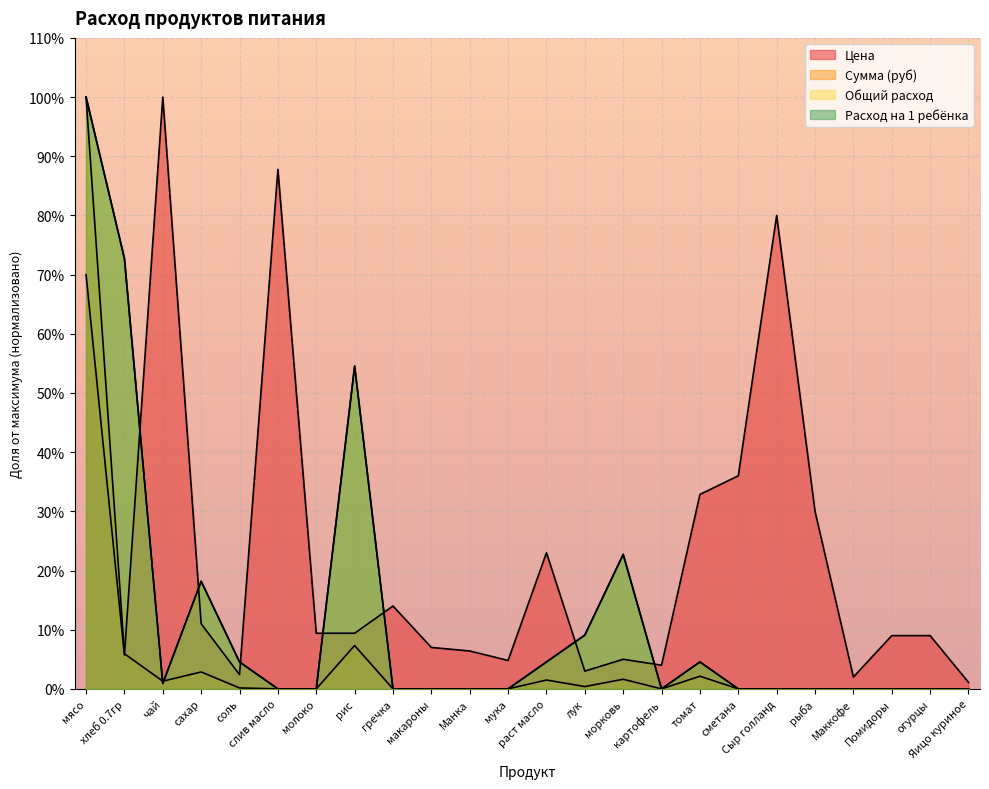

At how many categories does at least one series exceed 1?

24